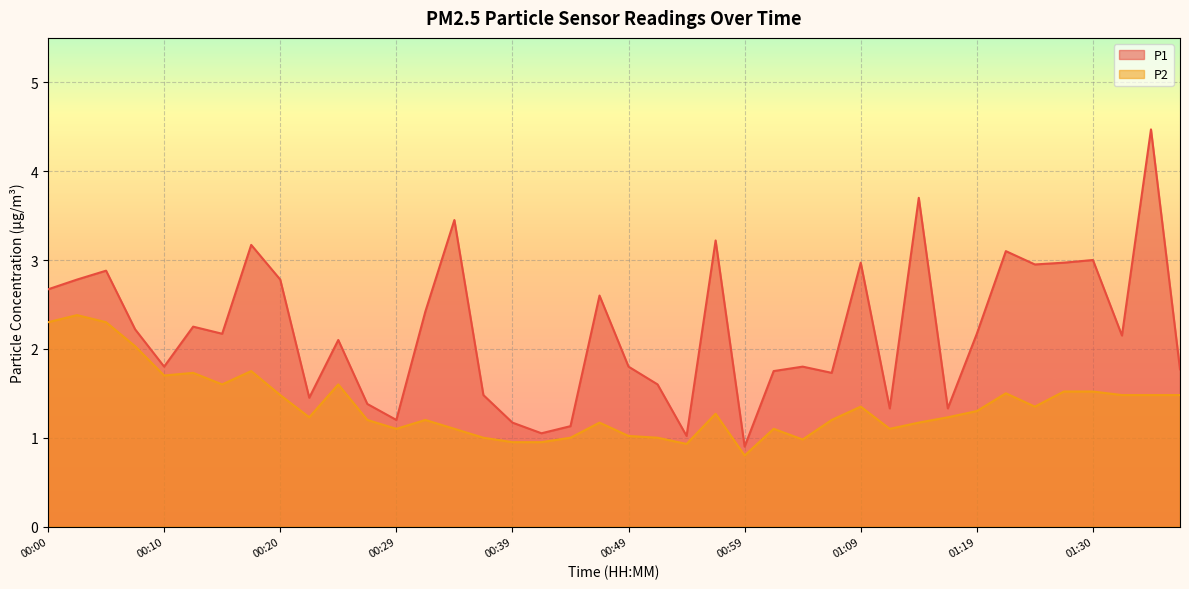

How many lines are shown in the chart?

2